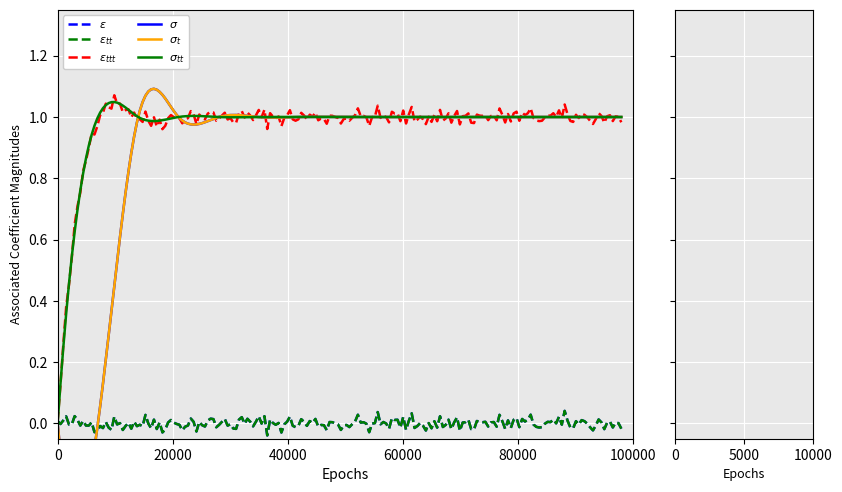

What is the difference between the highest and lowest values at 20000?

1.0